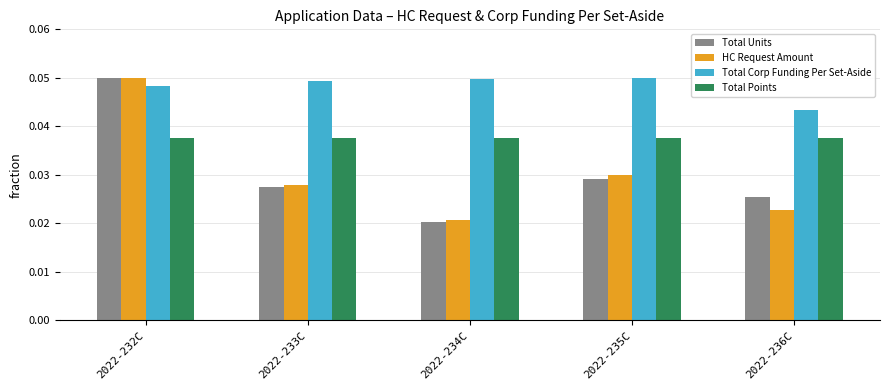

Between 2022-232C and 2022-236C, which series saw the biggest shift?

HC Request Amount